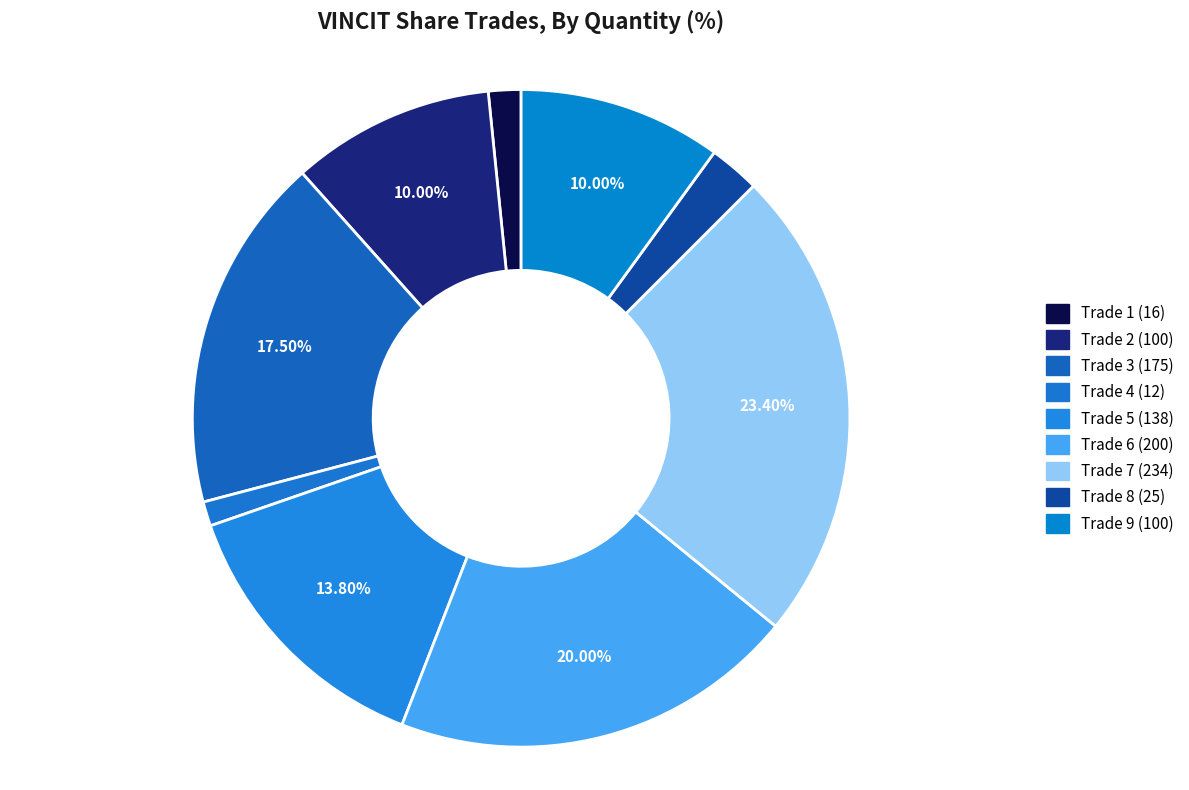

Count the number of slices in the pie.

9